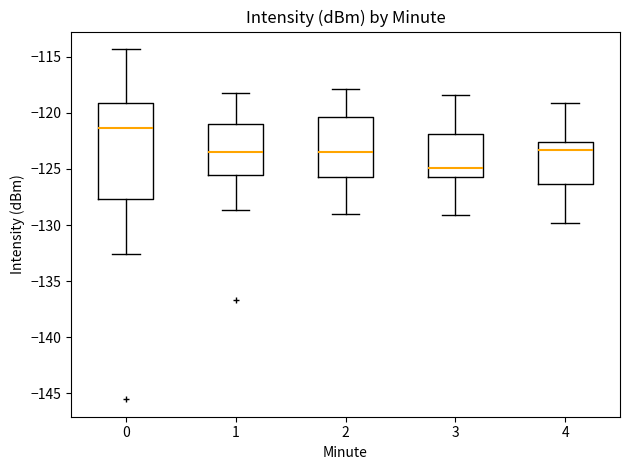

Which box has the highest median line?

0